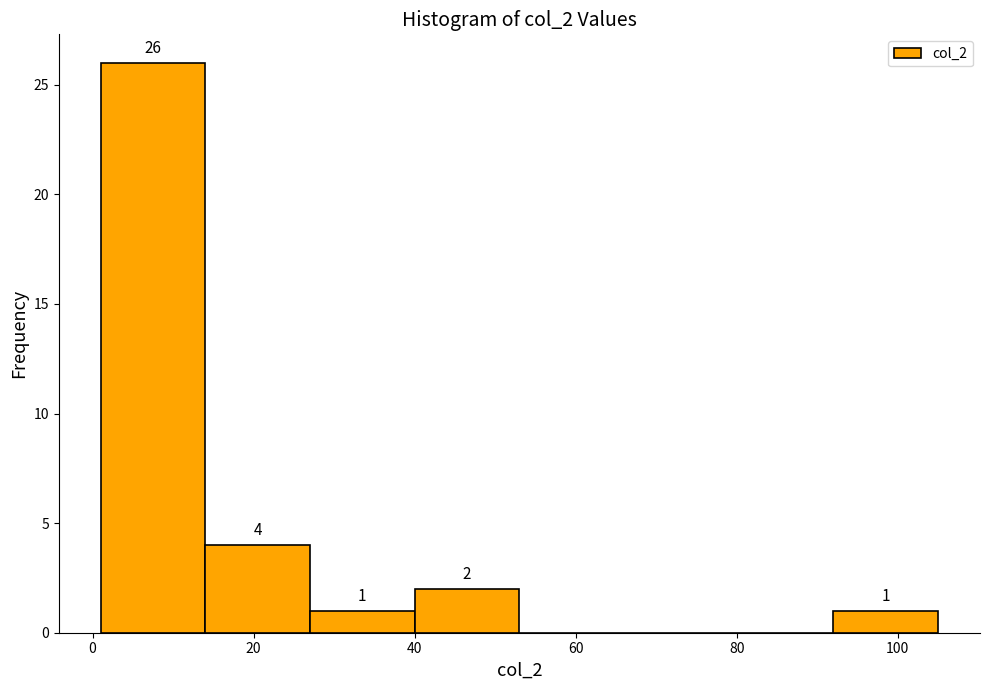

Over which range of the x-axis is the bar tallest?

1 to 14